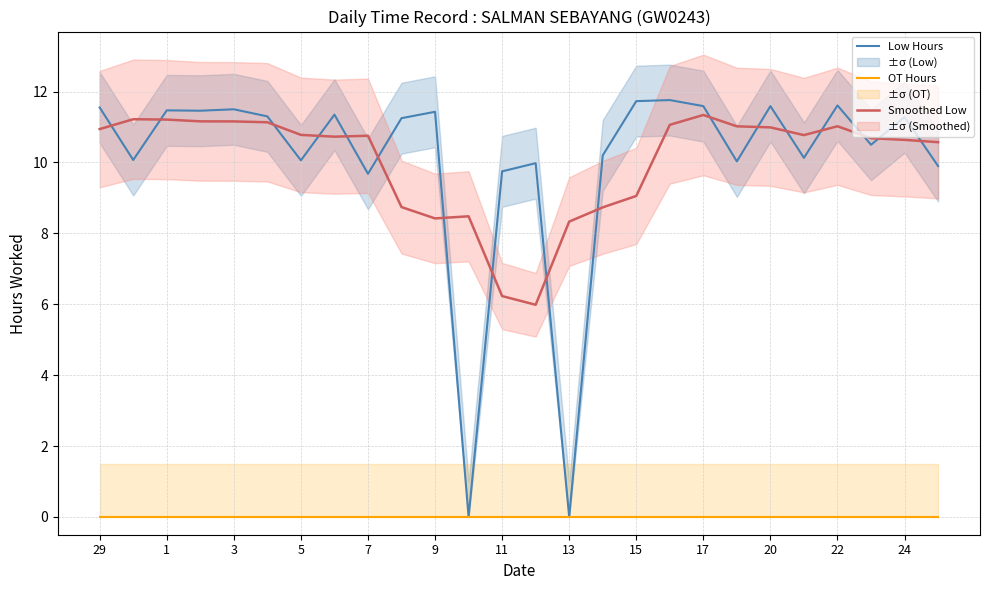

True or false: Low Hours has a value of 19.0 at 15.

False